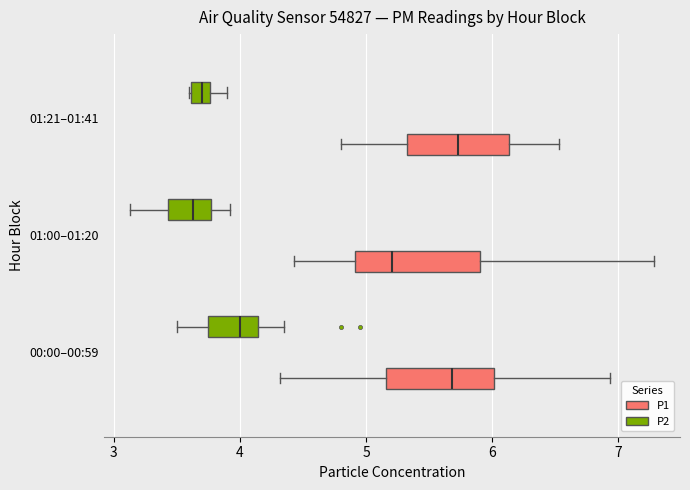

Which box is the widest, from its left edge to its right edge?

01:00–01:20 (P1)